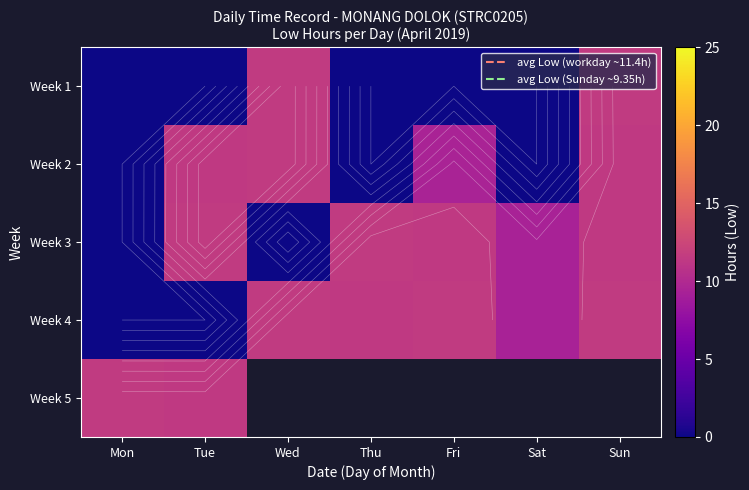

What is the approximate value of Week 4 at Wed?

11.4